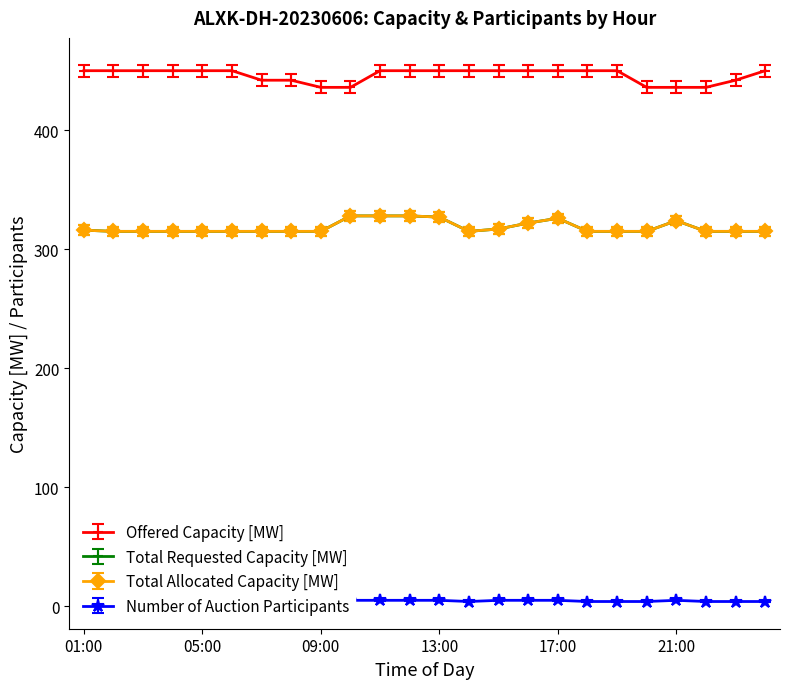

What position from the left is 19:00?

19